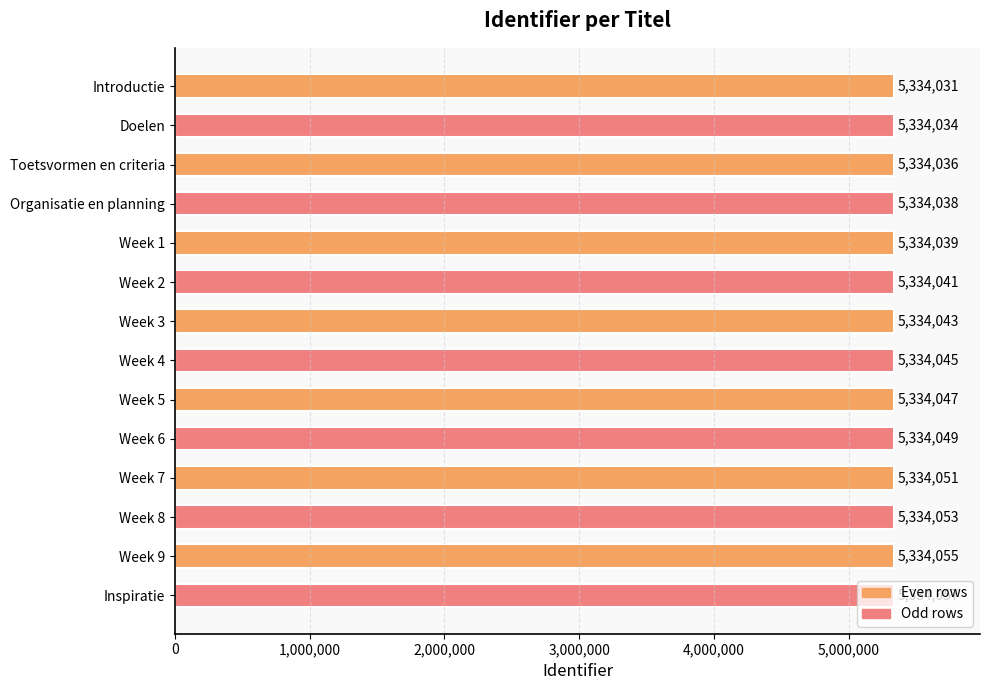

Rank the categories by value from highest to lowest.

Inspiratie, Week 9, Week 8, Week 7, Week 6, Week 5, Week 4, Week 3, Week 2, Week 1, Organisatie en planning, Toetsvormen en criteria, Doelen, Introductie